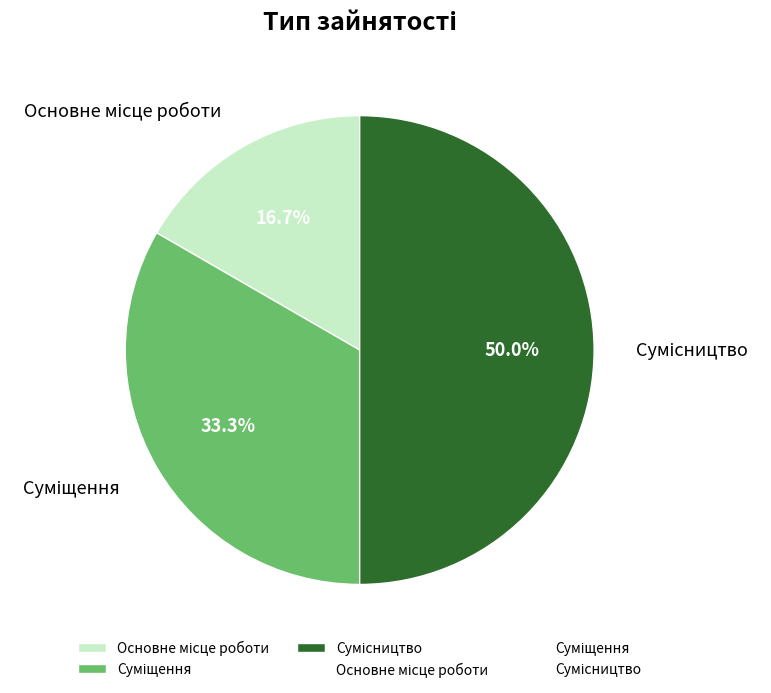

To the nearest percent, what is the average slice percentage?

33%